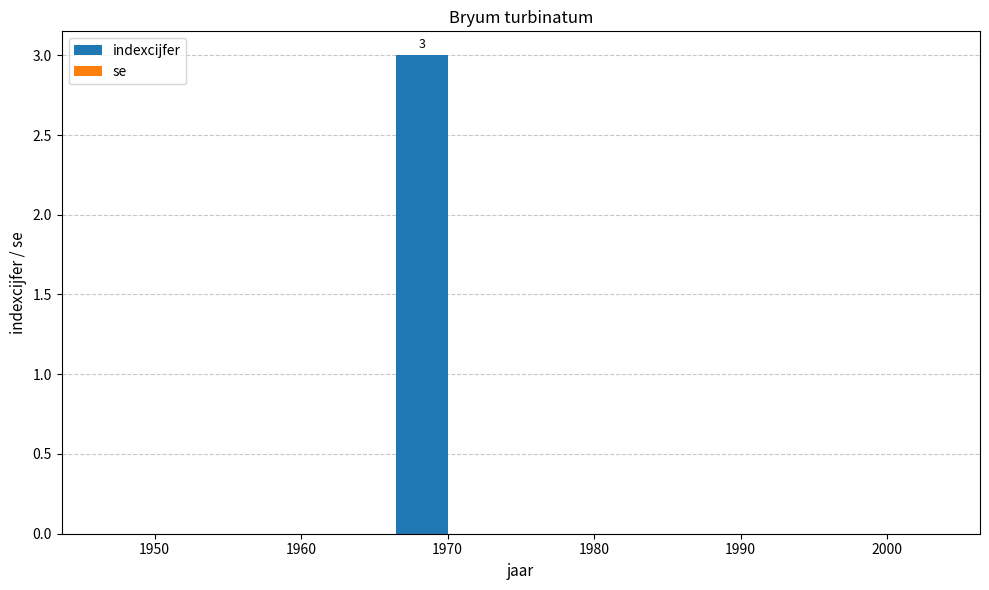

Reading left to right, list all the values displayed in this chart.

1950=0	1960=0	1970=3	1980=0	1990=0	2000=0